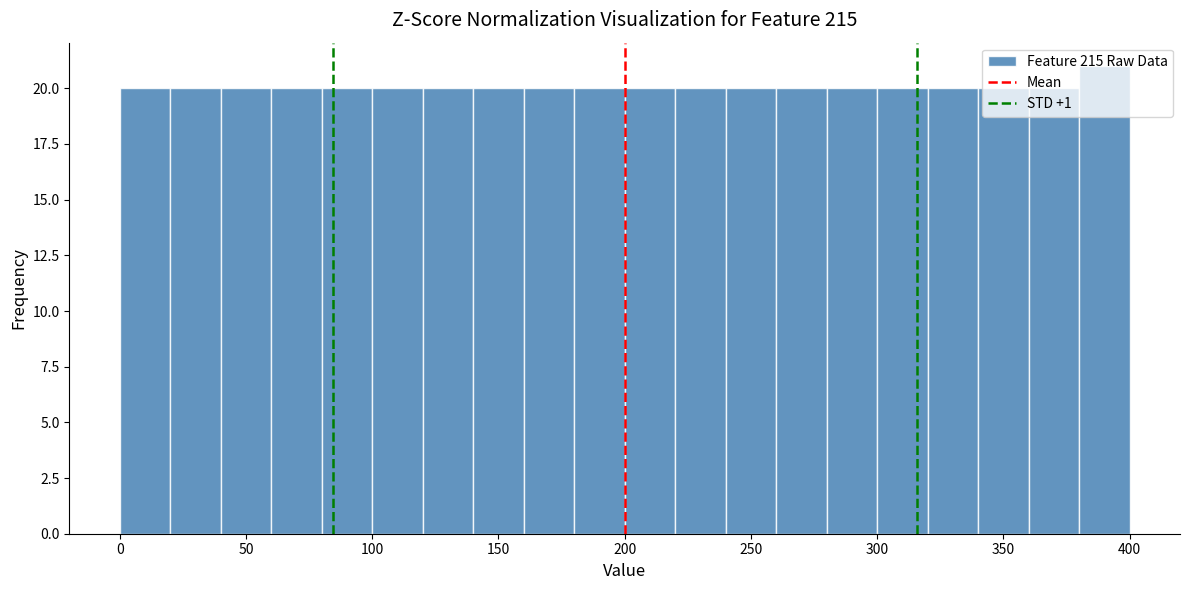

Which range on the x-axis has the tallest bar?

380 to 400